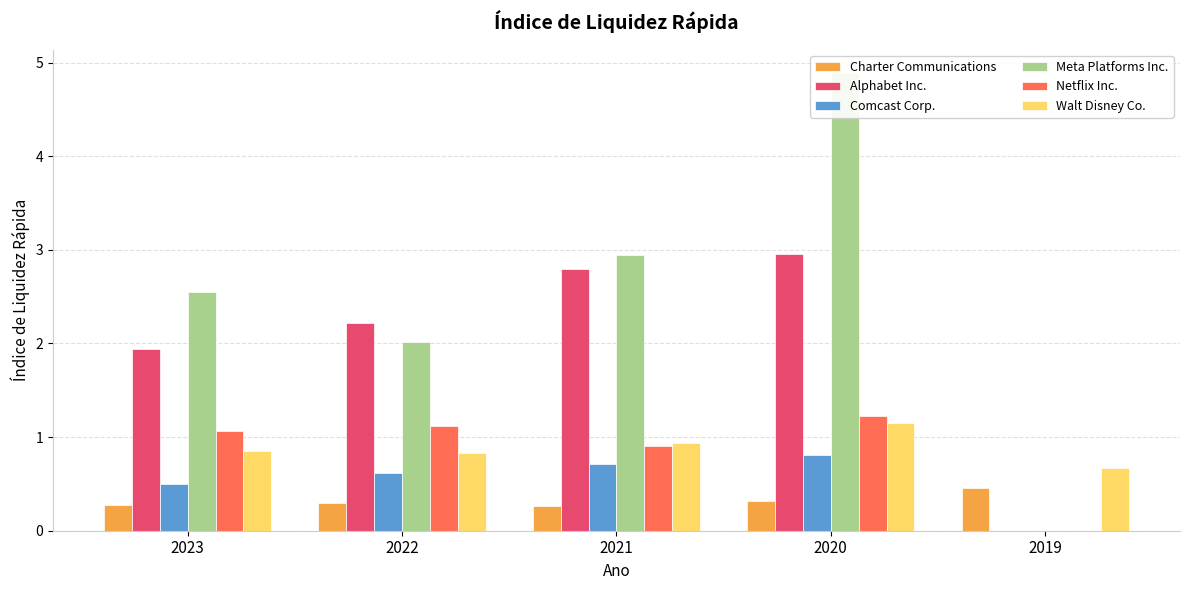

What is the greatest value displayed?

4.9